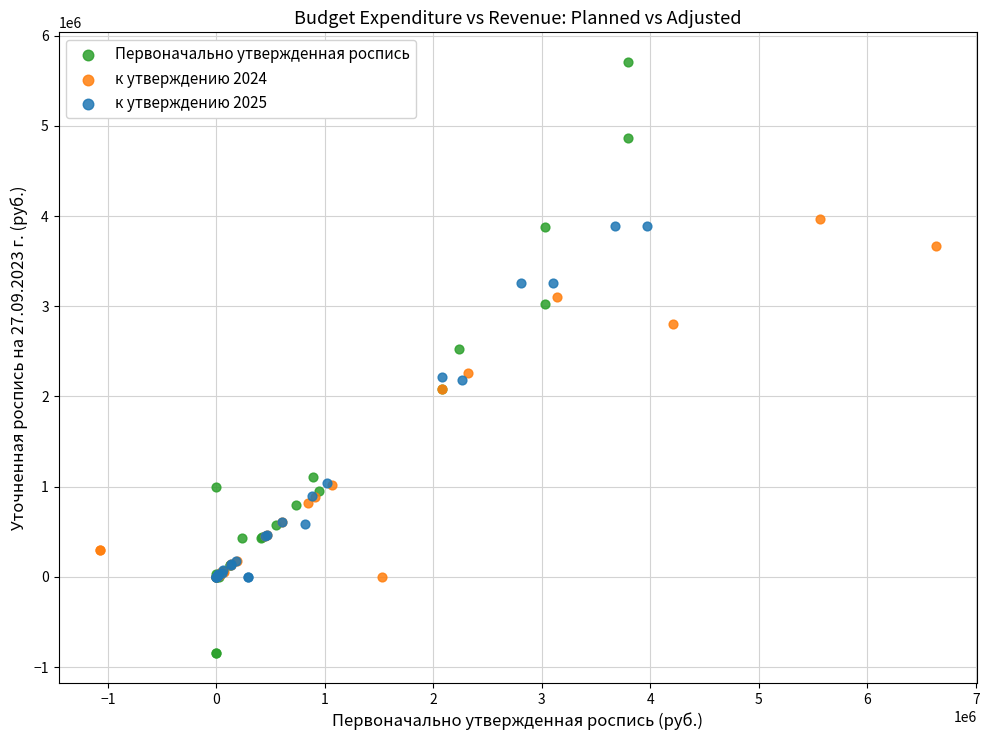

Which series contains the lowest Y value?

Первоначально утвержденная роспись